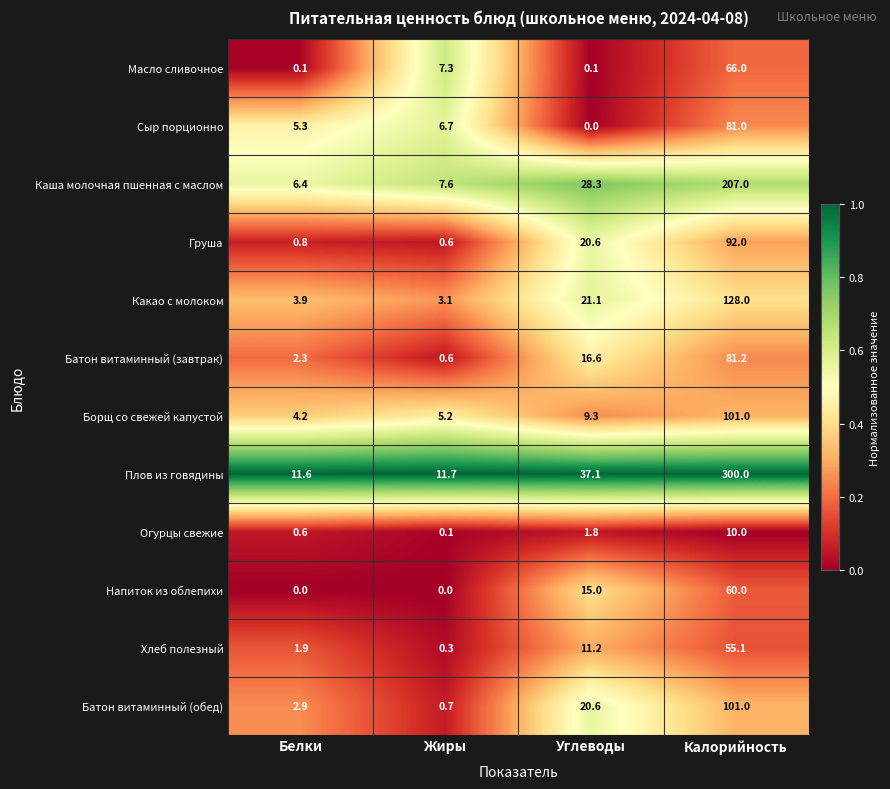

True or false: Напиток из облепихи has a value of 15.0 at Углеводы.

True